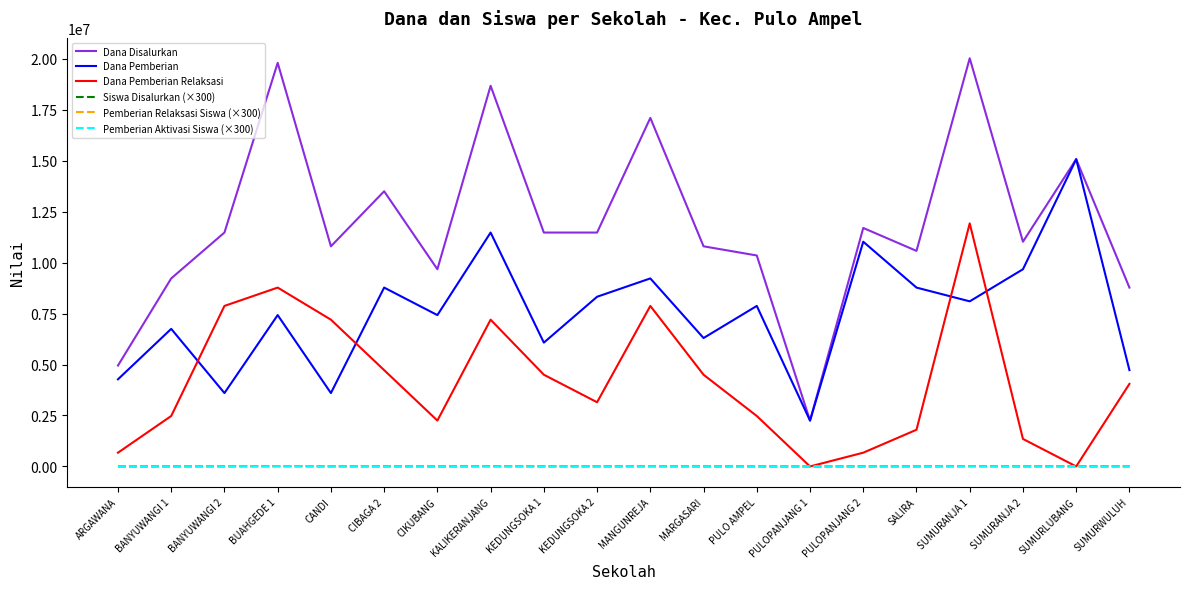

Which series has the largest total across all categories?

Dana Disalurkan